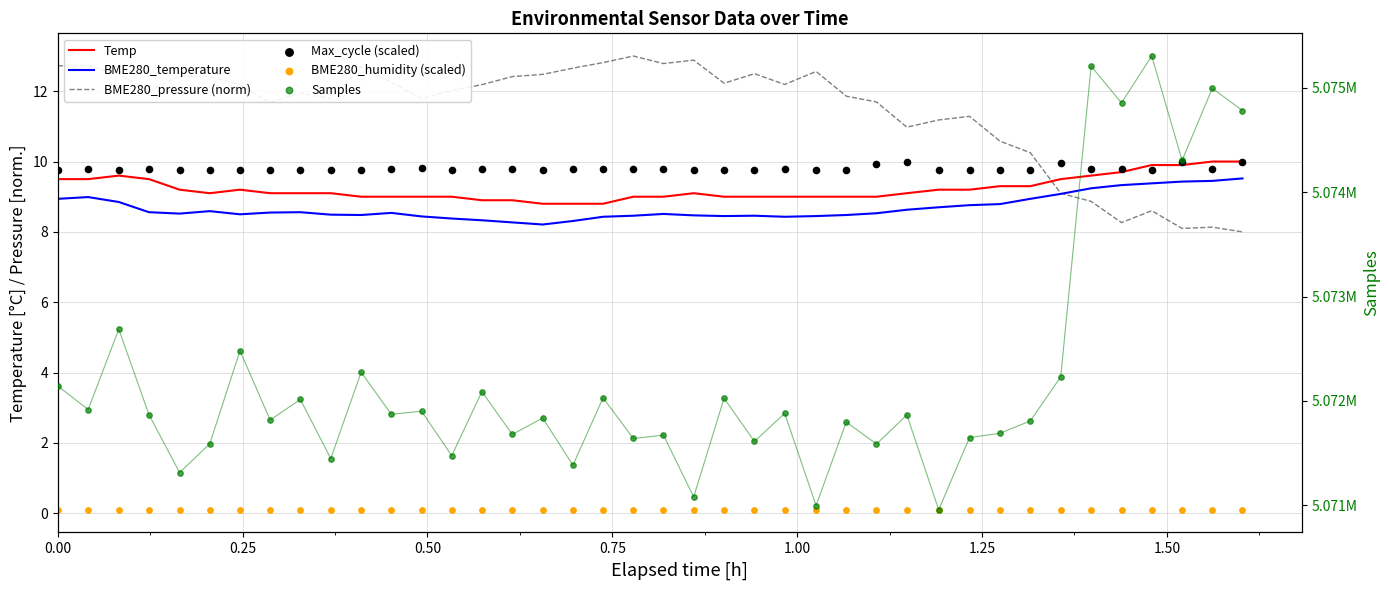

Which series contains the highest Y value?

Samples